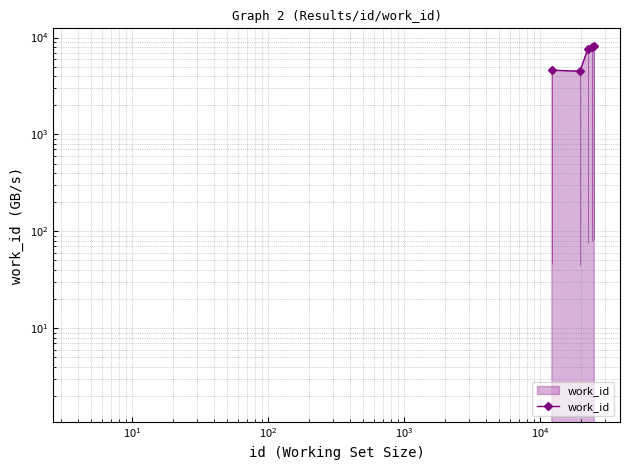

What is the minimum value shown in the chart?

4475